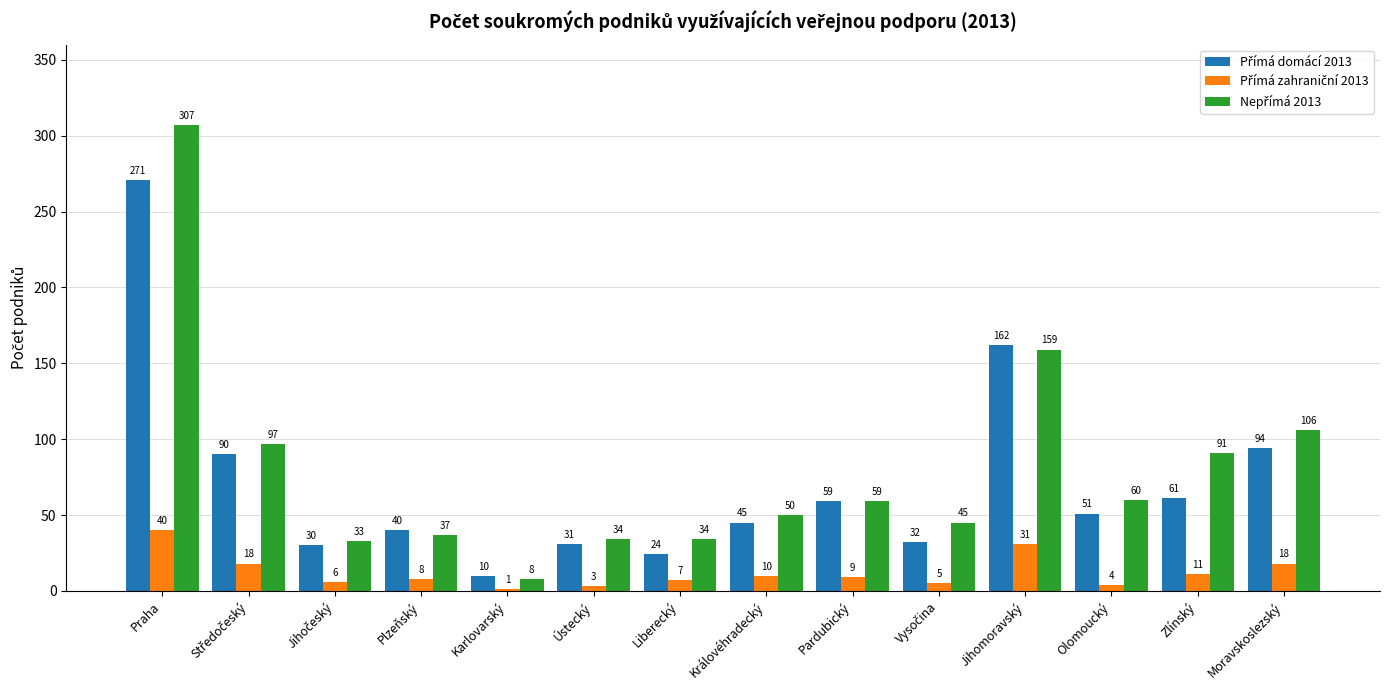

Are the bars horizontal?

No